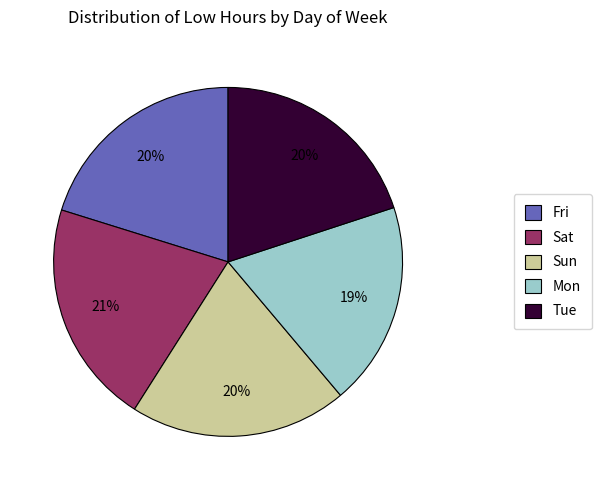

Does any single category account for the majority?

No